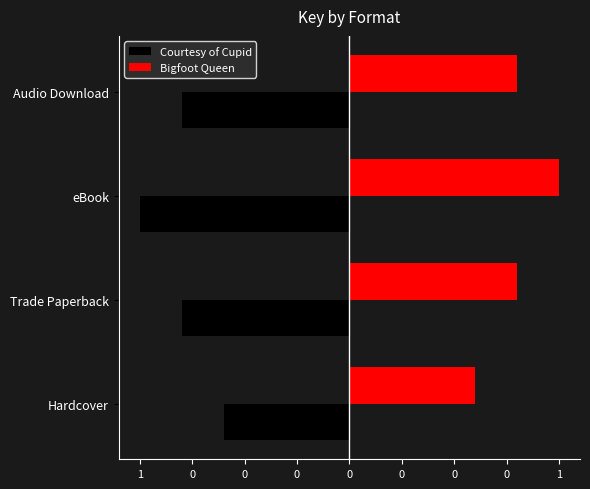

What are all the series names shown in the legend?

Courtesy of Cupid, Bigfoot Queen